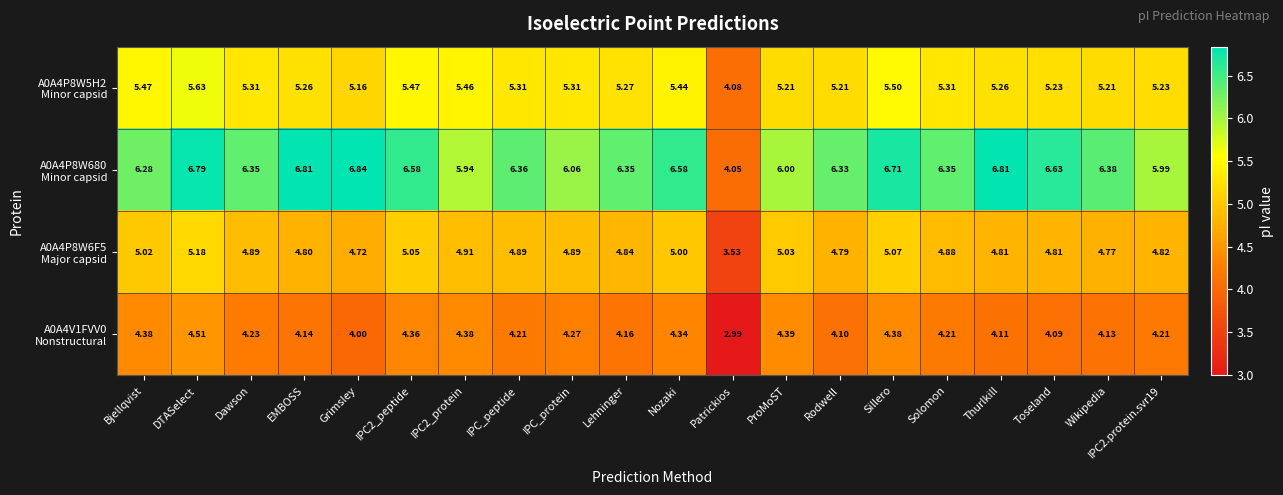

Which category has the highest value across all series?

Grimsley